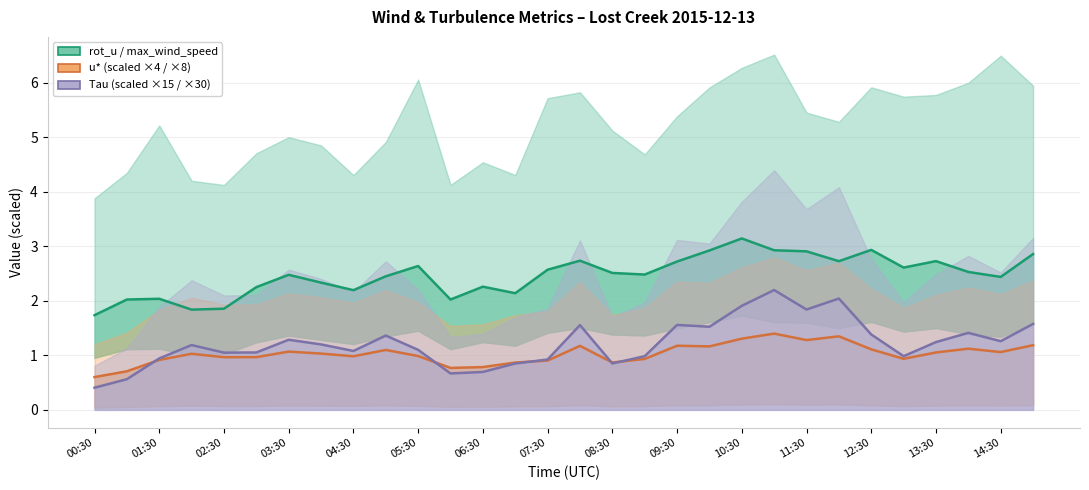

What is the label of the 11th point from the left?

05:30